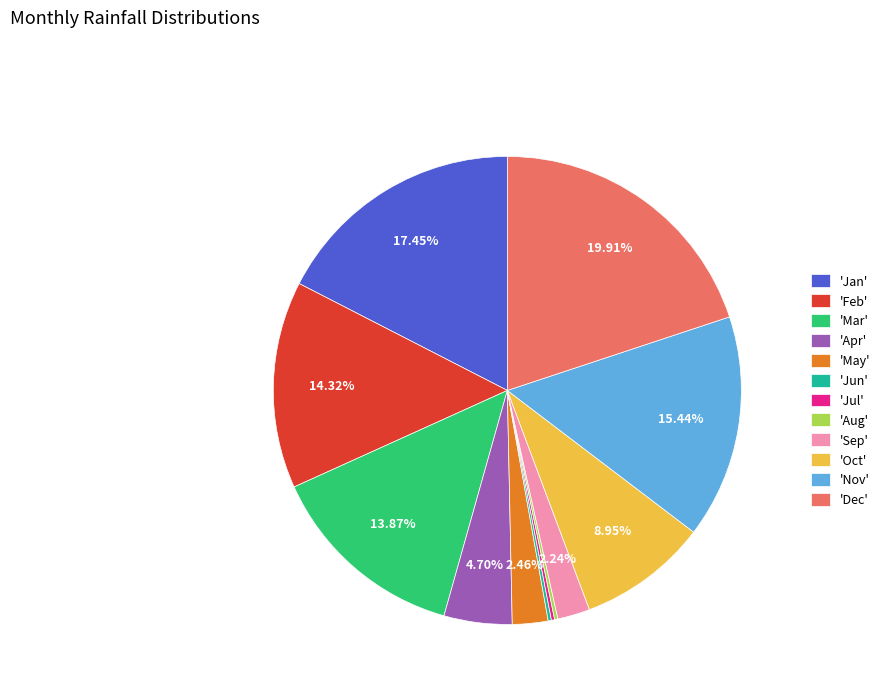

Between 'Jan' and 'Mar', which is larger?

'Jan'